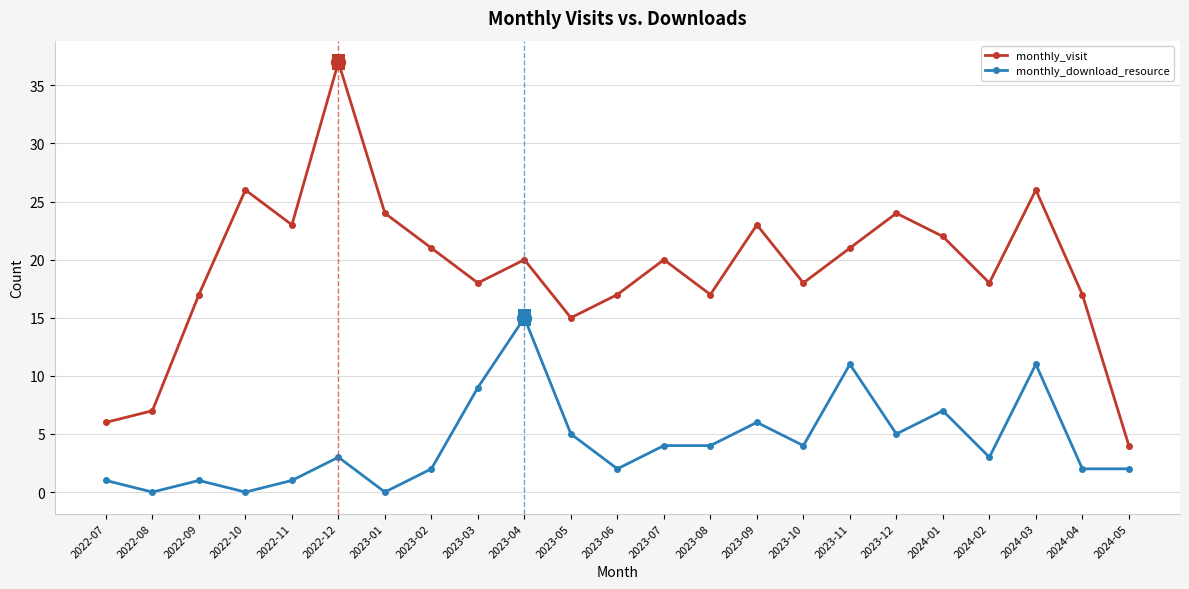

At which category does monthly_download_resource reach its first local peak?

2022-09